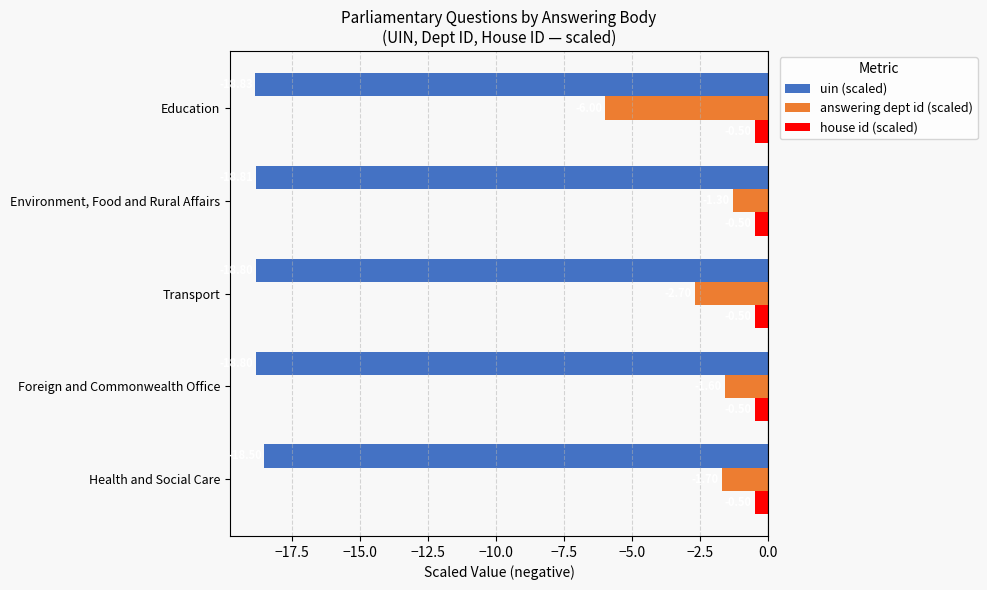

How many categories are shown in the chart?

5